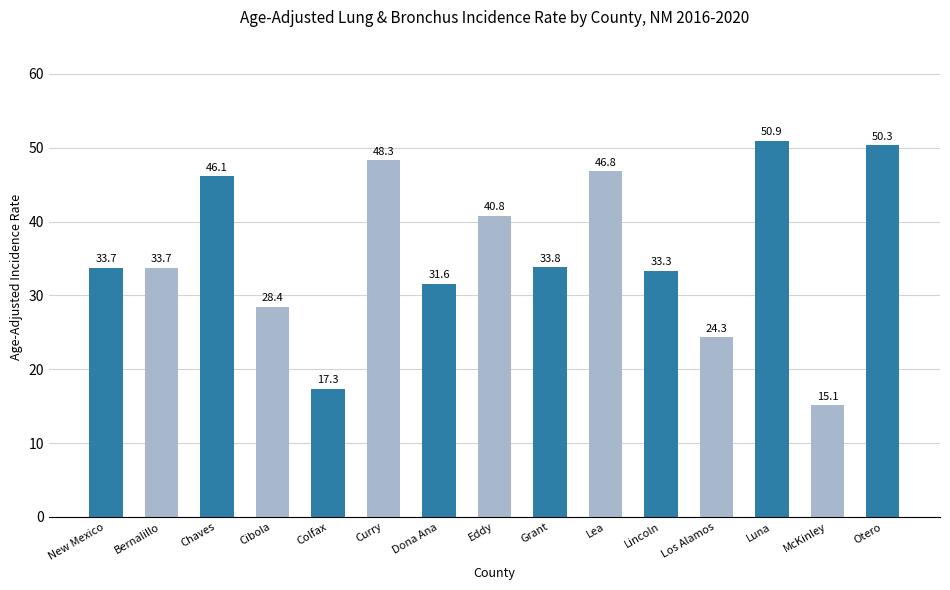

What is the minimum value shown in the chart?

15.1